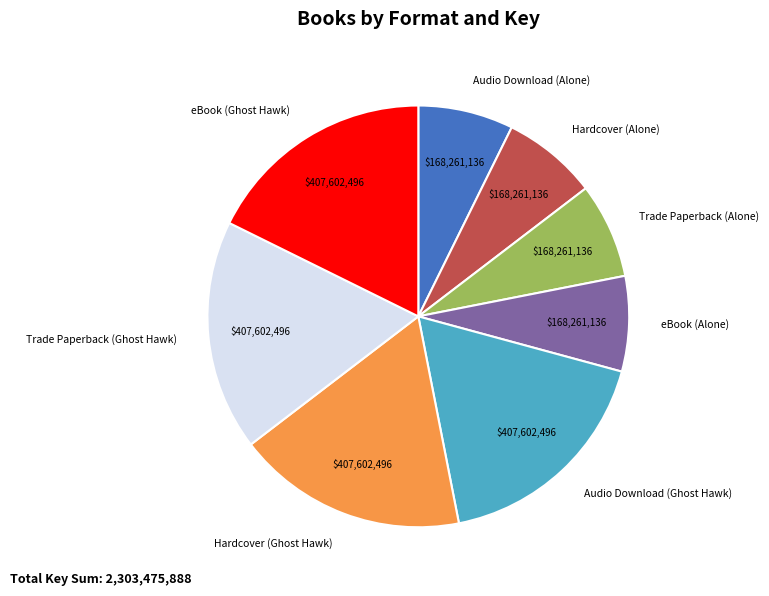

How many segments does this pie chart have?

8